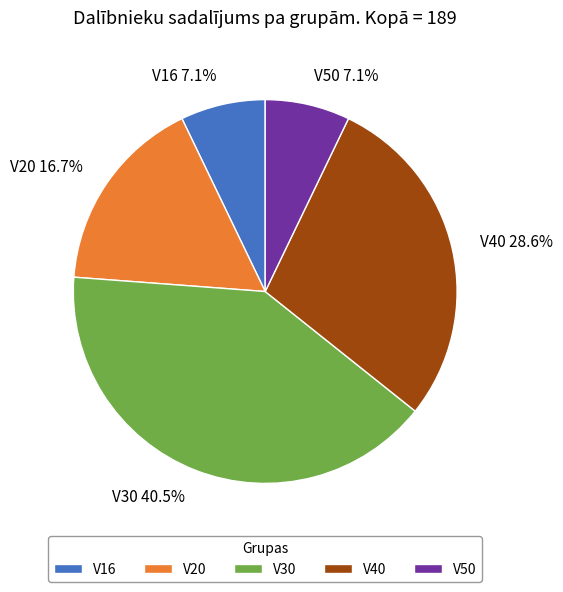

To the nearest percent, what is the difference between the V20 and V50 slice percentages?

10%